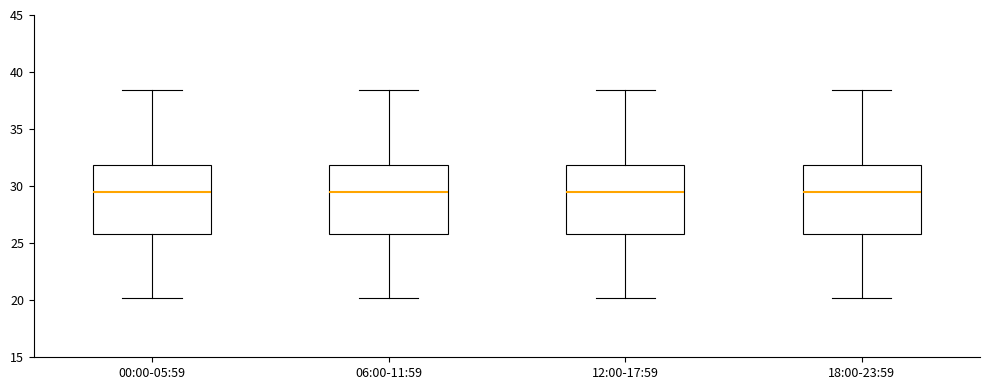

Where does the upper whisker of the box for 18:00-23:59 end on the y-axis? The values are not printed on the chart, so give them approximately, as read against the axis.

38.5